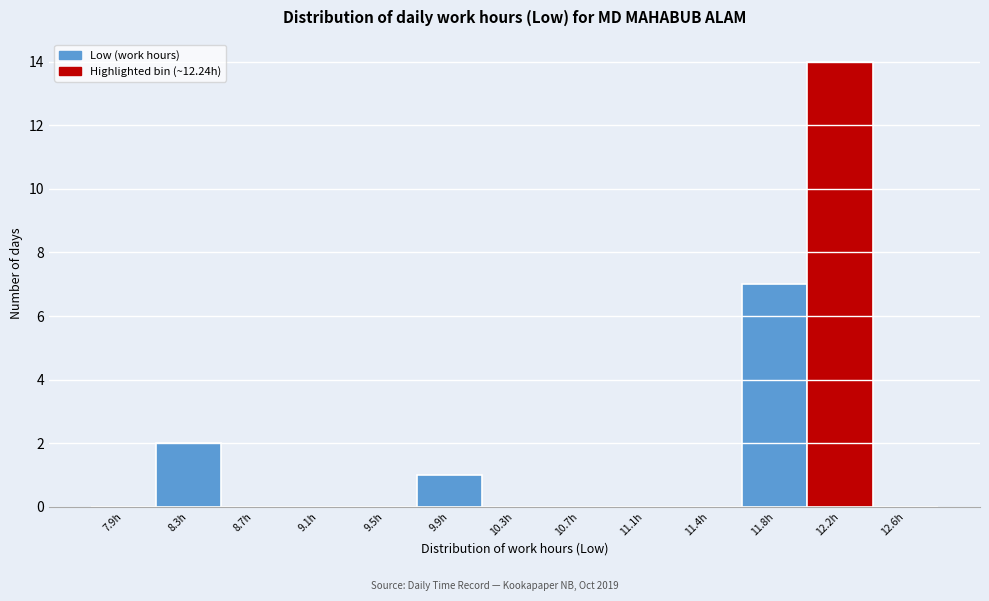

Reading left to right, transcribe all the data shown in this chart.

7.9h=0	8.3h=2	8.7h=0	9.1h=0	9.5h=0	9.9h=1	10.3h=0	10.7h=0	11.1h=0	11.4h=0	11.8h=7	12.2h=14	12.6h=0